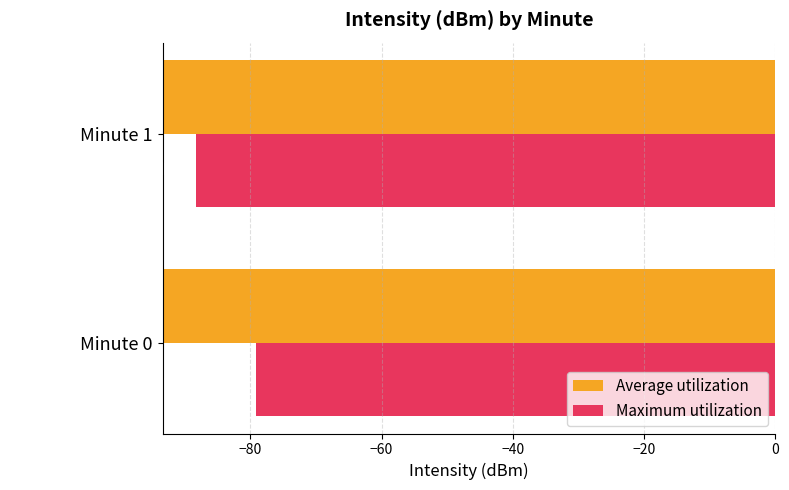

Does the chart contain any negative values?

Yes